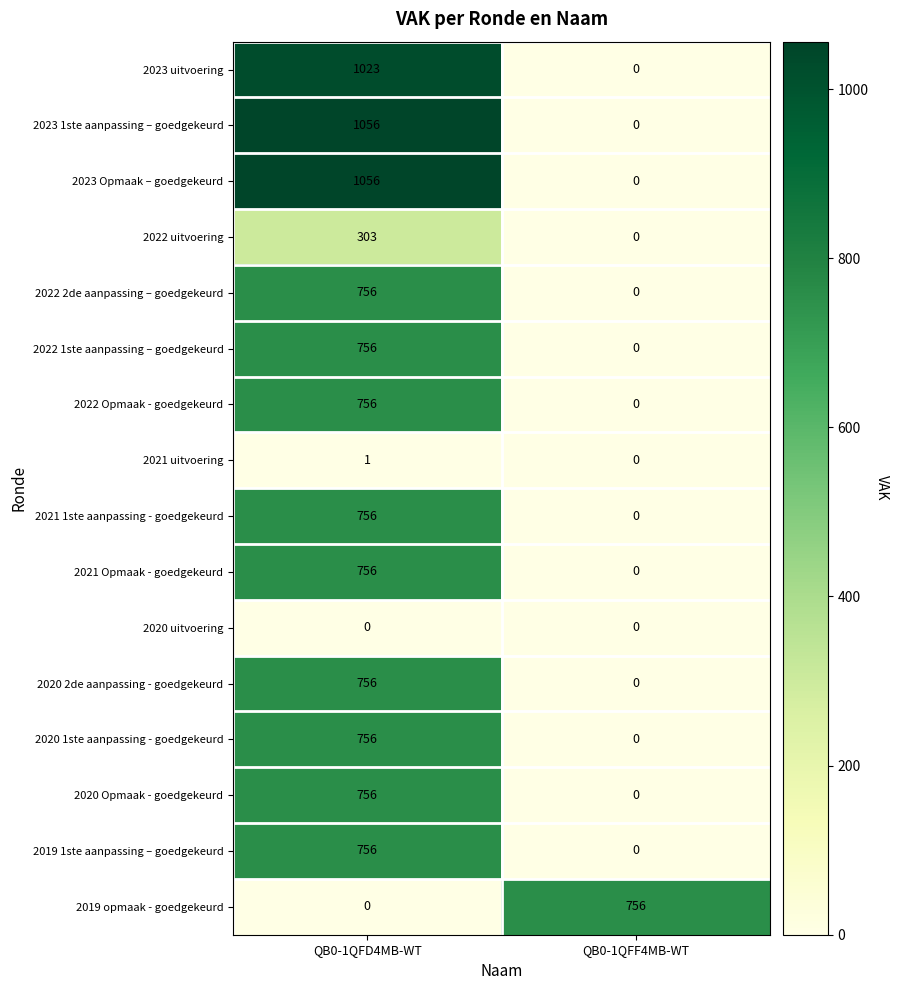

The 2020 1ste aanpassing - goedgekeurd series shows 756 at QB0-1QFD4MB-WT. True or false?

True